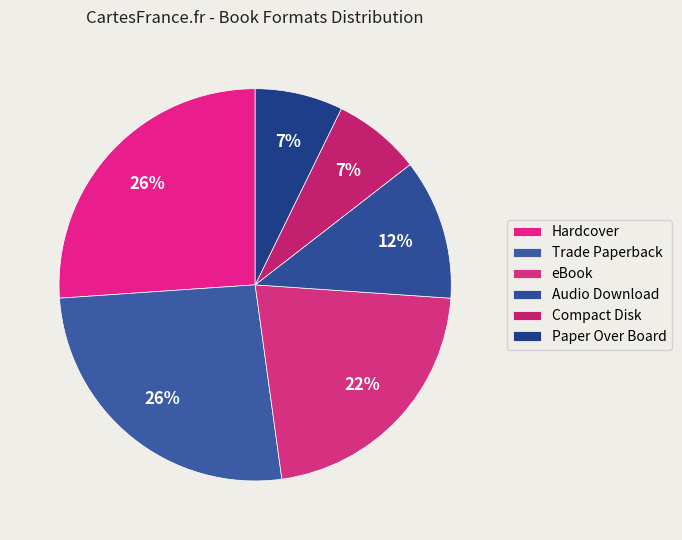

The Hardcover slice represents 26% of the pie. True or false?

True